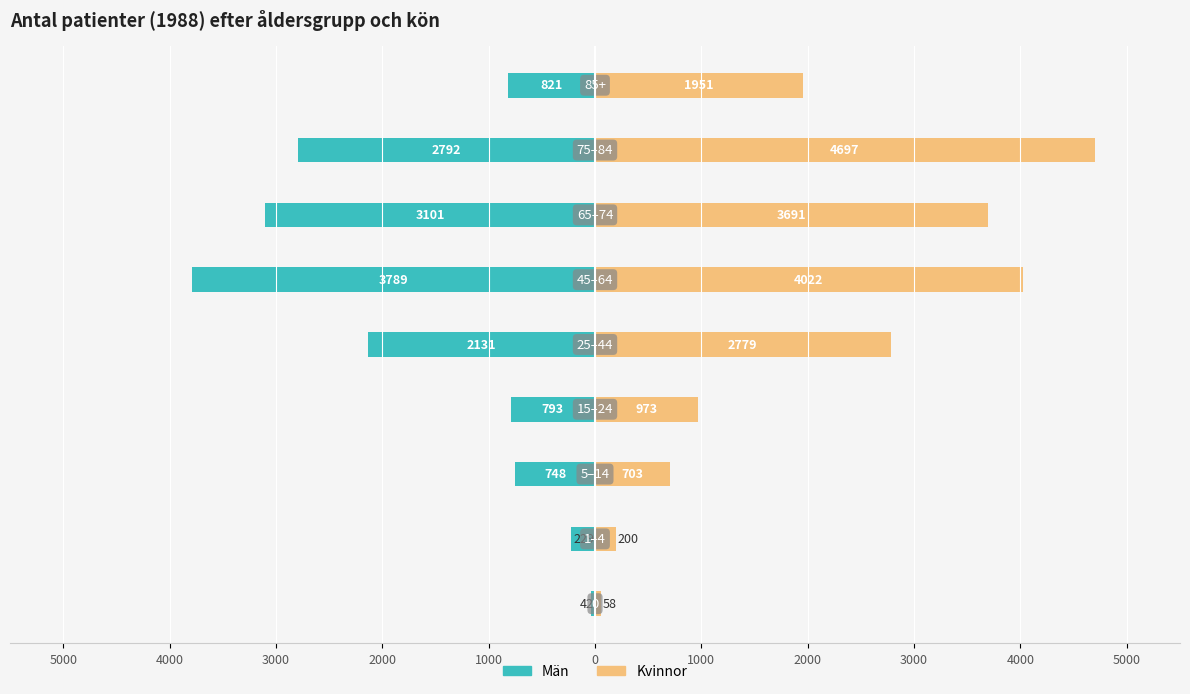

True or false: Kvinnor has a value of 1265 at 3000.

False